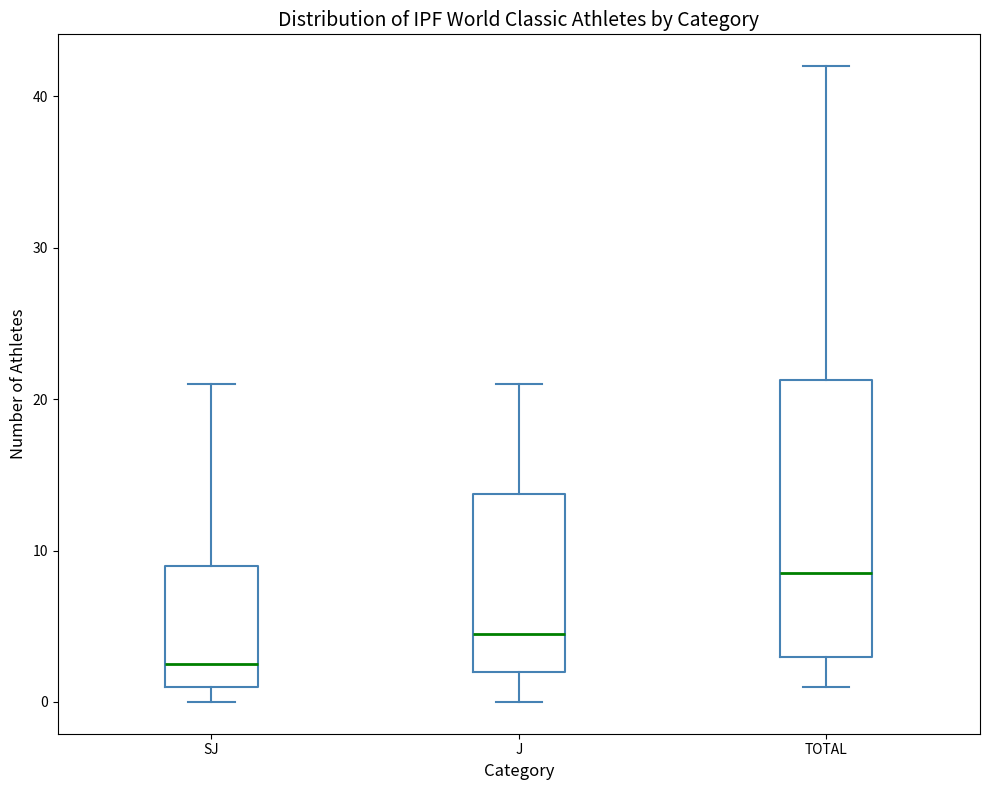

Reading left to right, transcribe this box plot: for each box, give where its median line is, the range the box spans, and where its two whiskers end, as read against the y-axis. The values are not printed on the chart, so give them approximately, as read against the axis.

SJ: median 3, box 1 to 9, whiskers 0 to 21
J: median 5, box 2 to 14, whiskers 0 to 21
TOTAL: median 9, box 3 to 21, whiskers 1 to 42